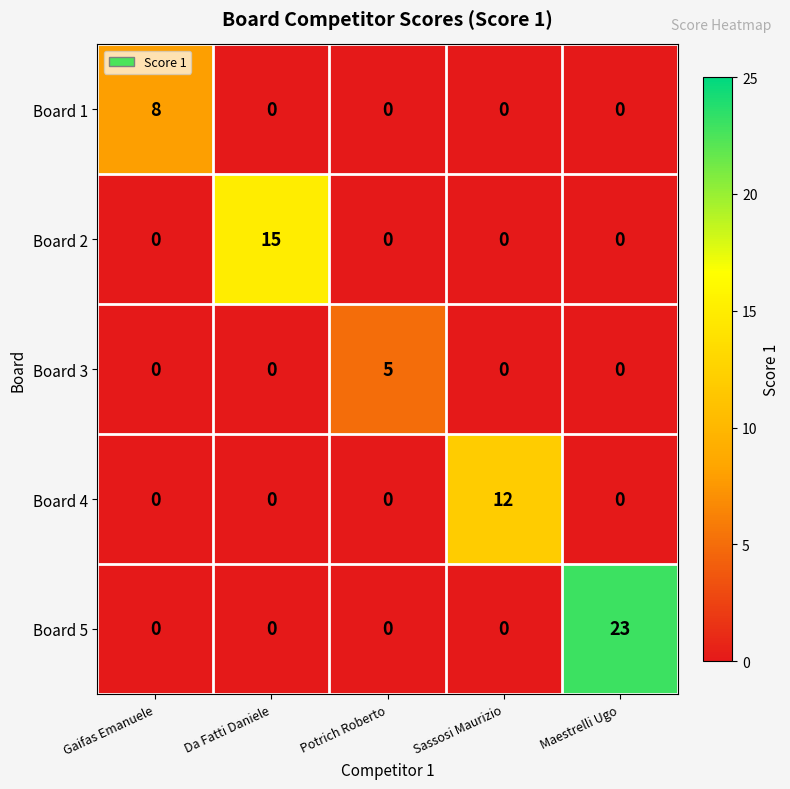

Is it true that Board 5 equals 0 at Potrich Roberto?

True